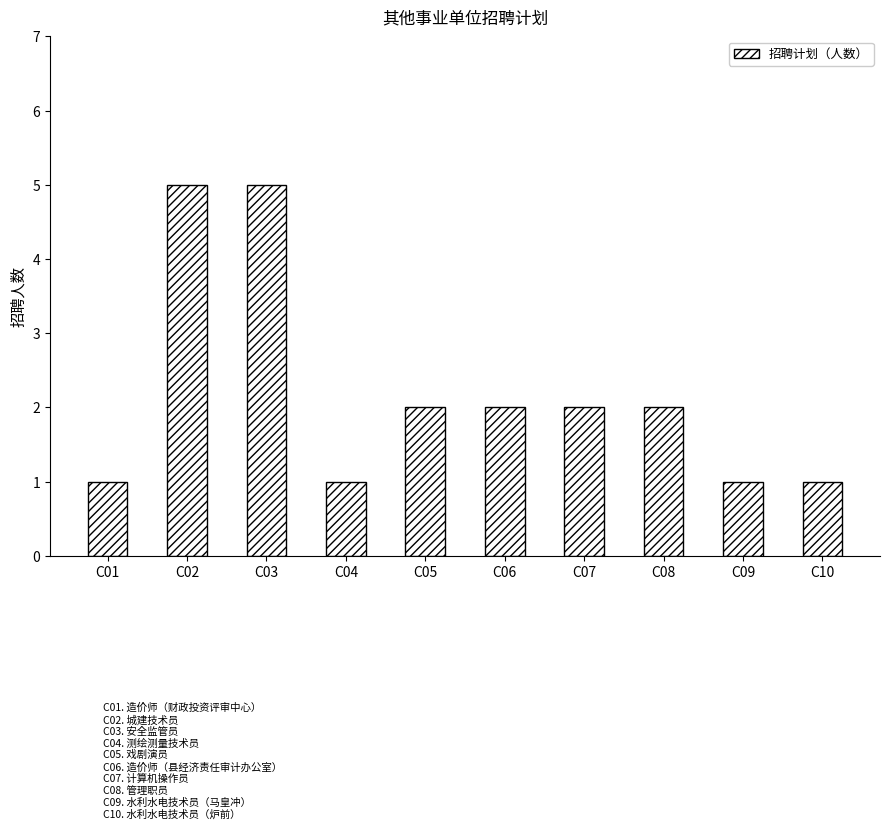

Approximately how many times larger is the value at C07 compared to C09?

2.0